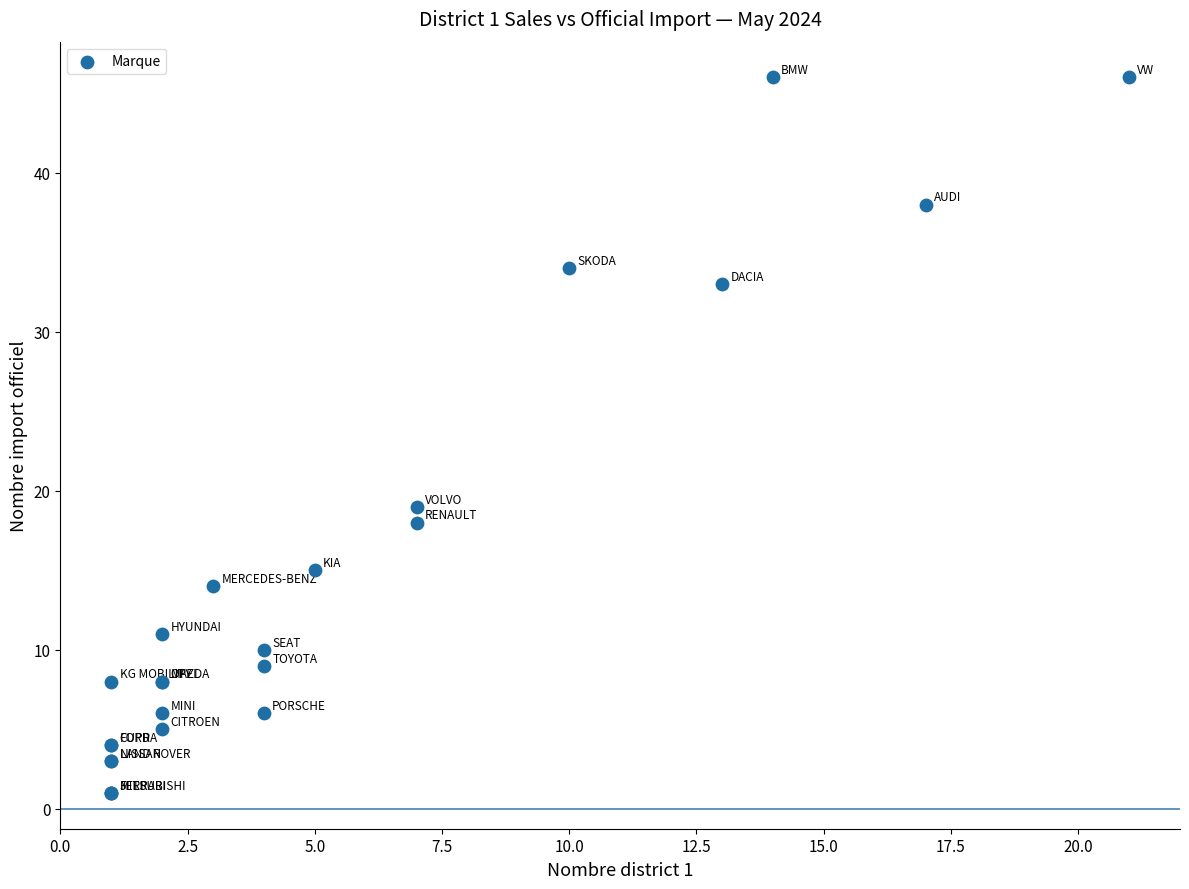

What Y value in the scatter plot is closest to 23?

19